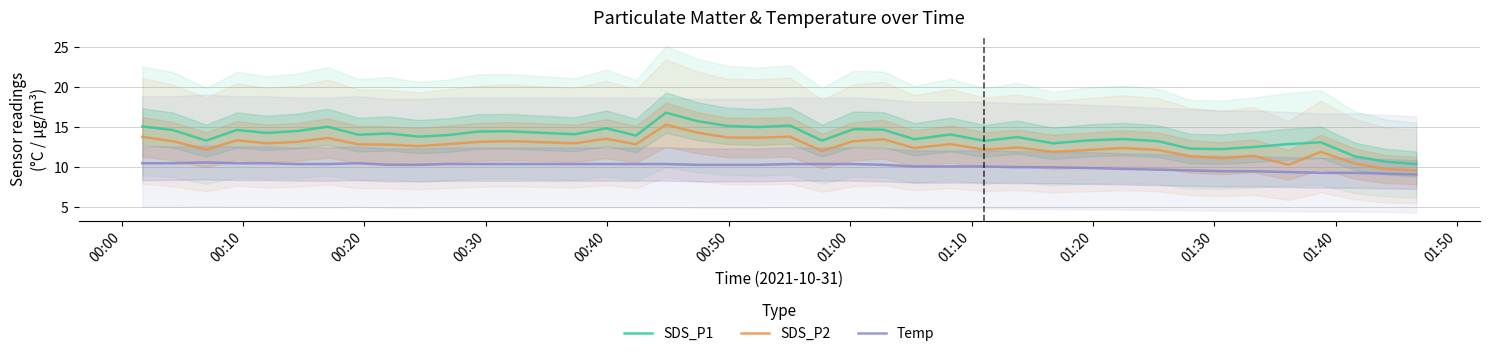

True or false: SDS_P2 and SDS_P1 cross at least once.

False